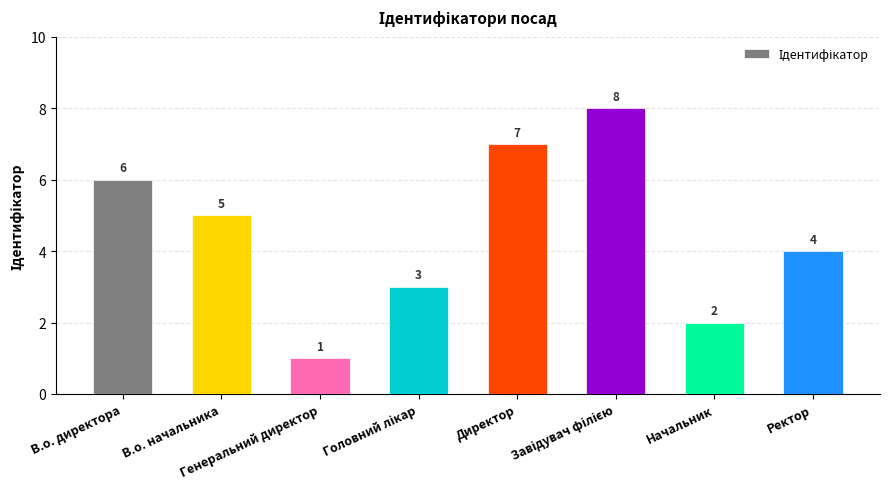

Count the values in the range 3 to 7.

5